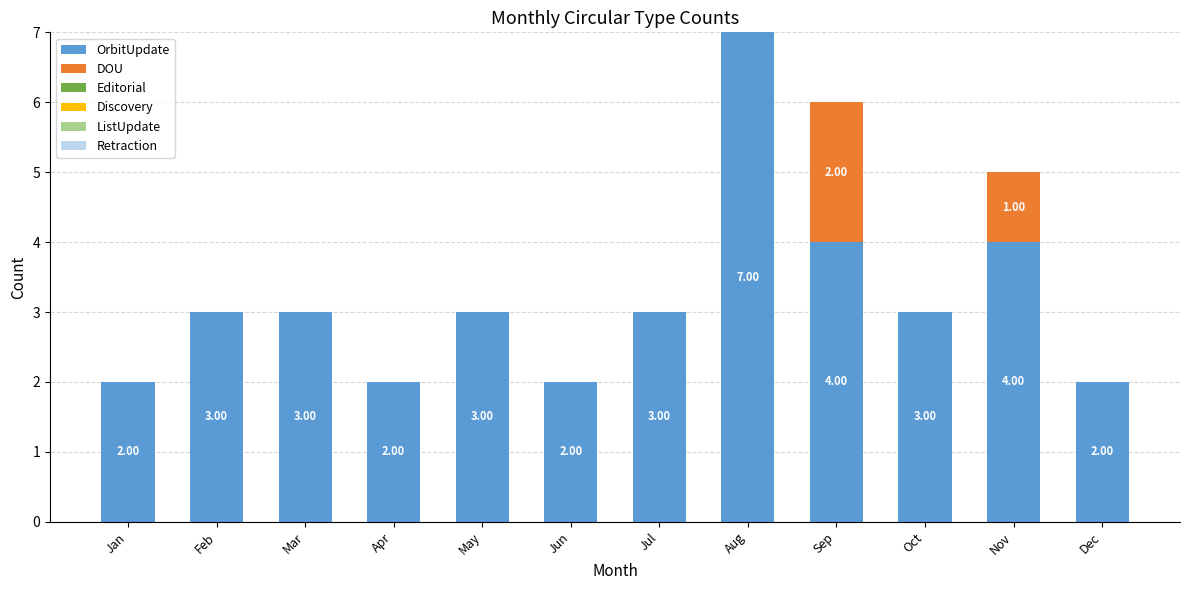

What is the total value across all series at Mar?

3